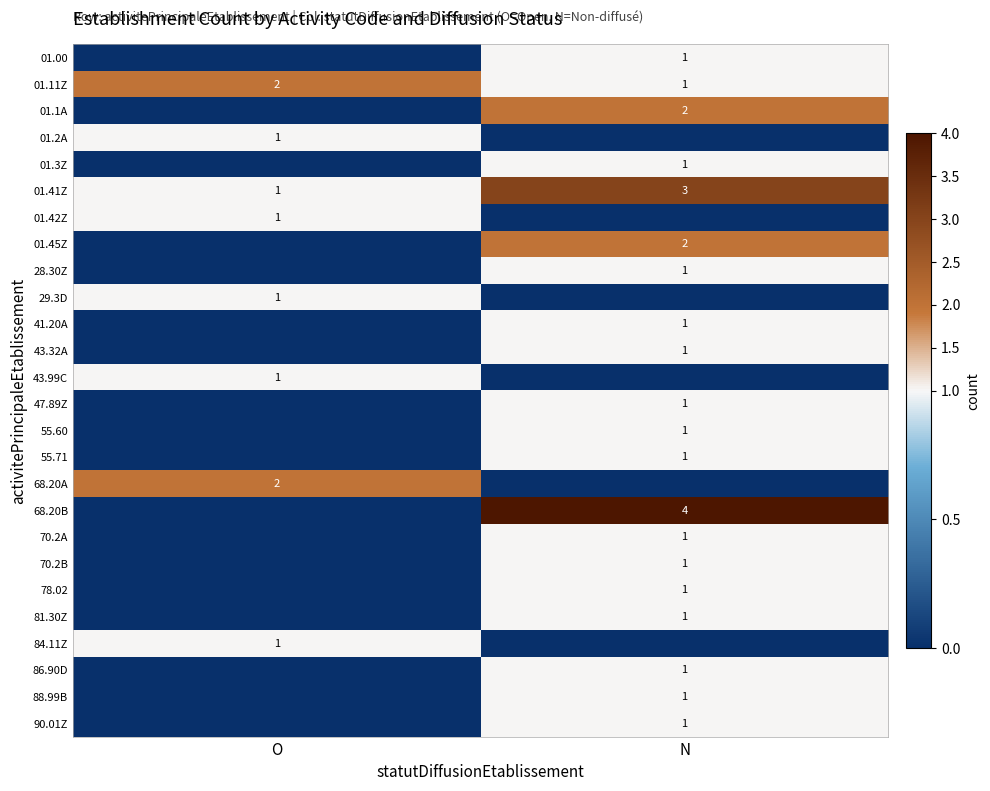

What is the sum of all 01.41Z values?

4